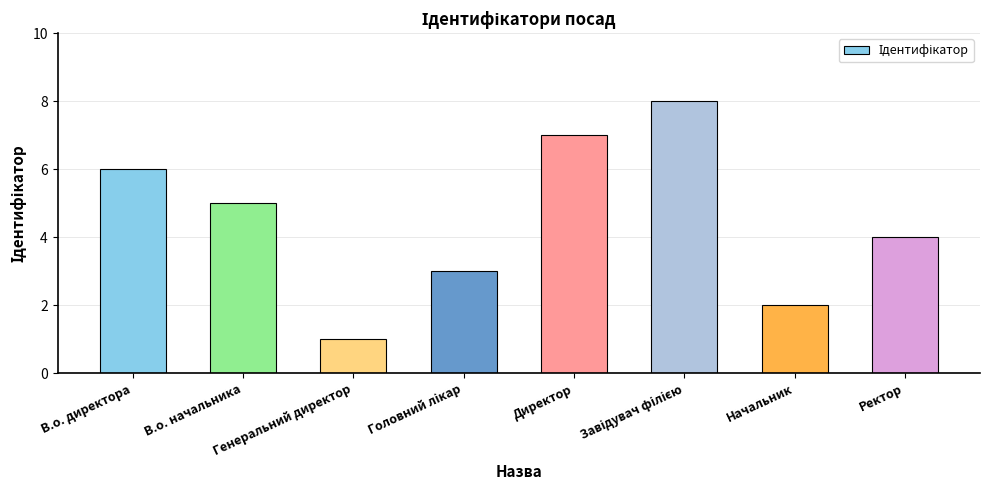

What is the greatest value displayed?

8